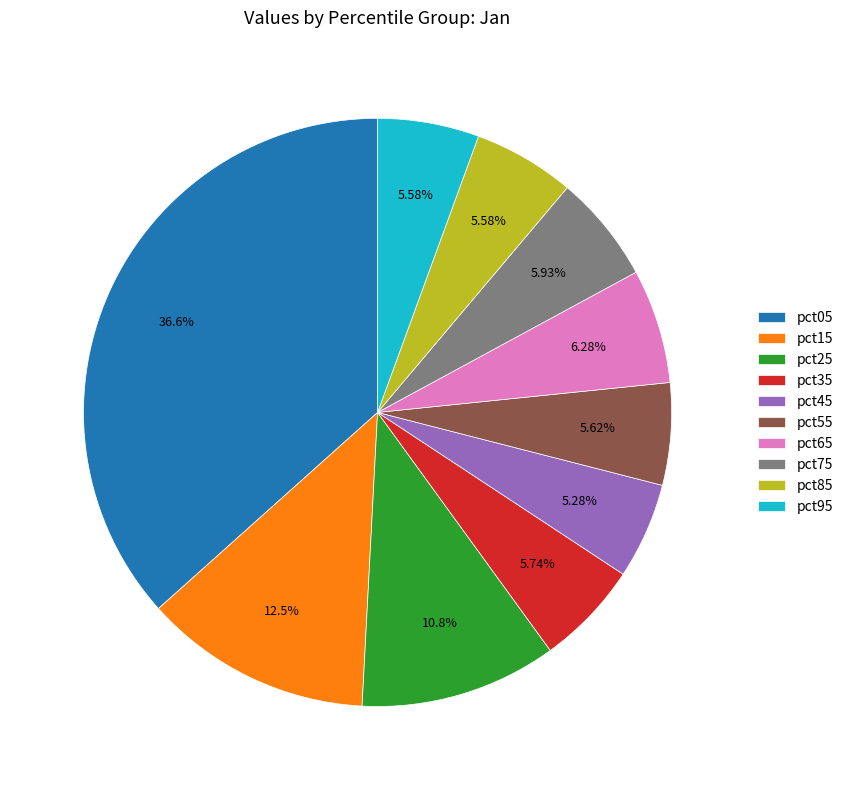

What is the total percentage of pct25 and pct65?

17.1%